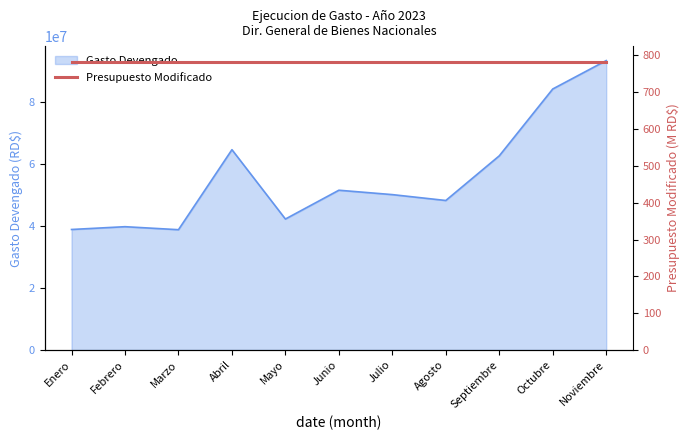

At which label does the data first exceed 50133706?

Abril